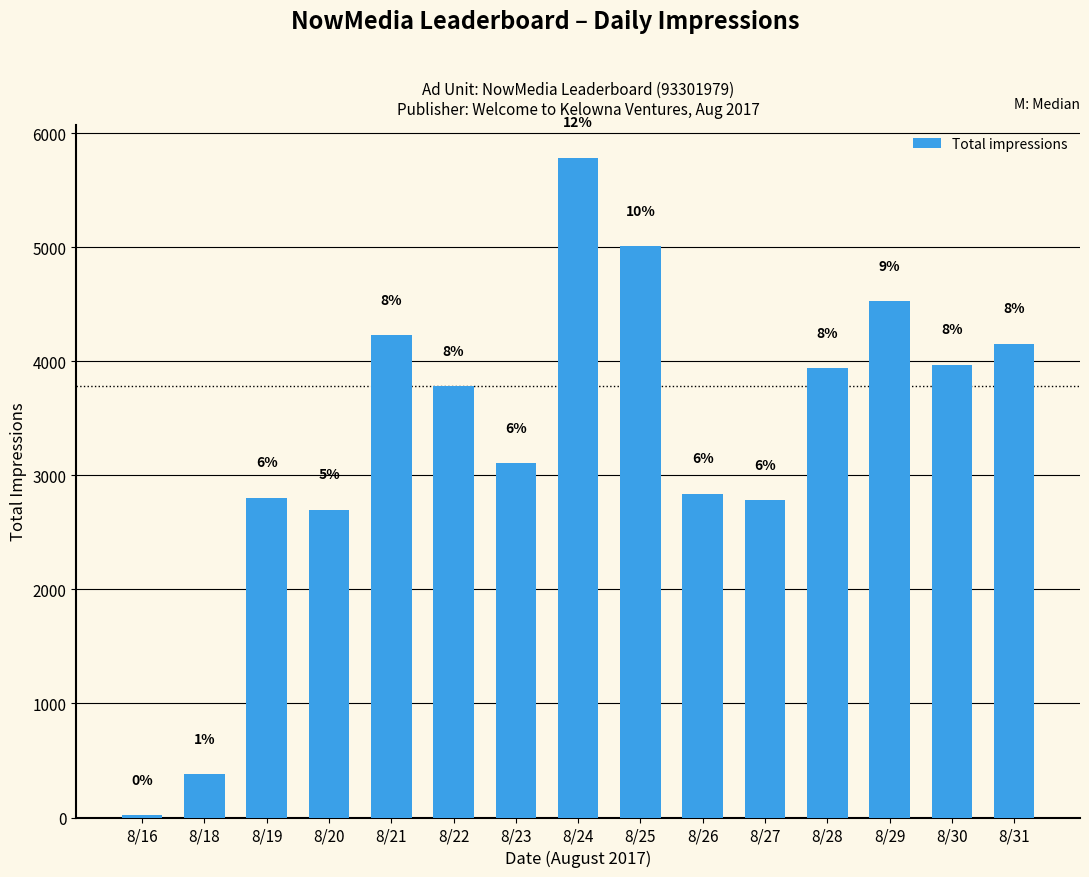

What is the difference between the maximum and minimum values?

5765